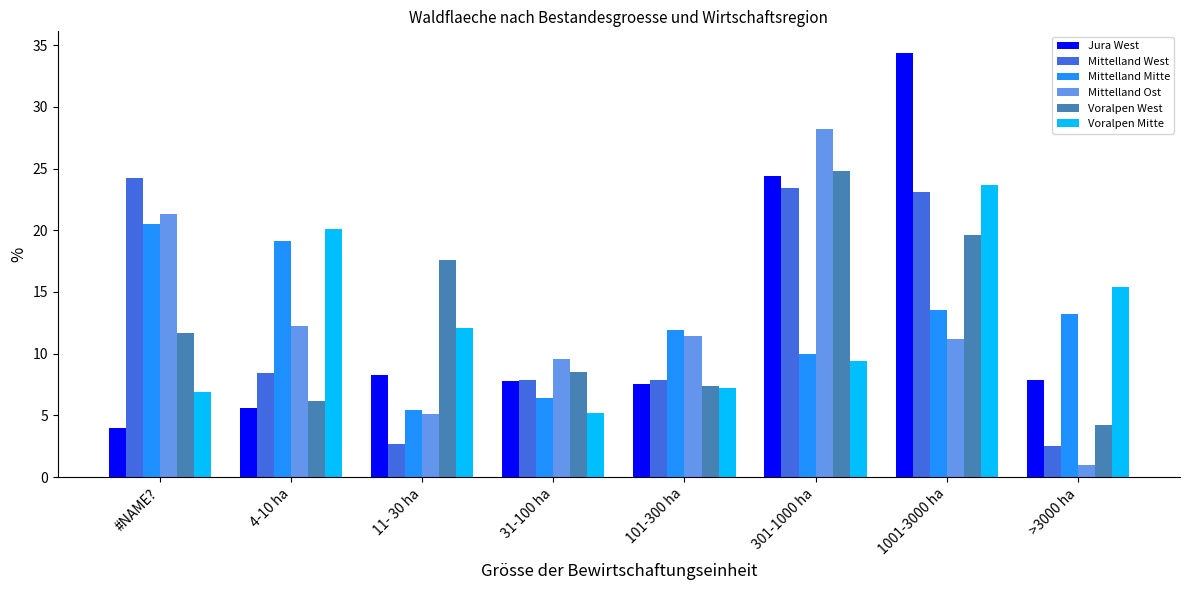

What value does the Voralpen Mitte series have at 101-300 ha?

7.2